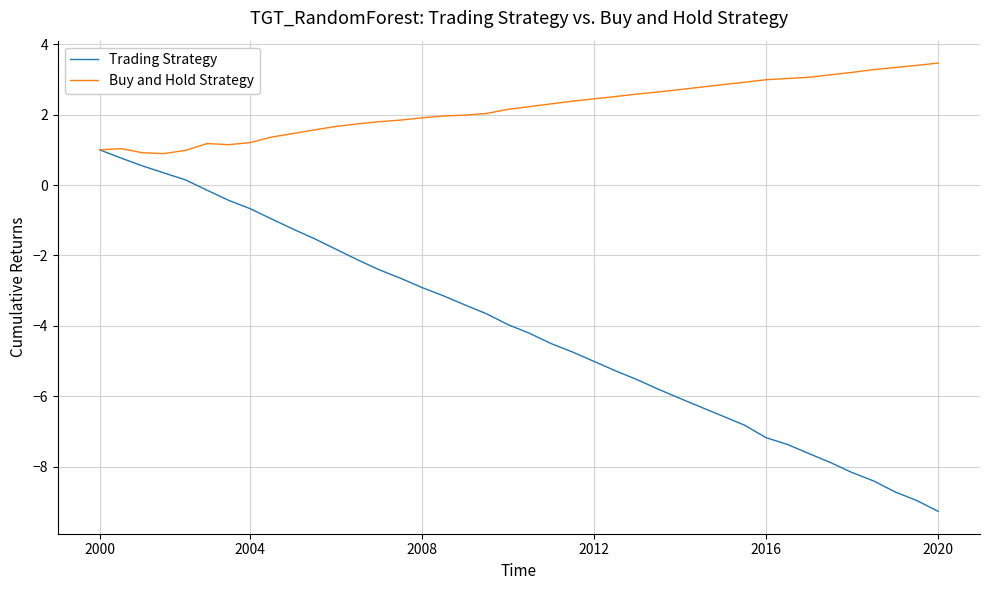

How many distinct data groups are displayed?

2